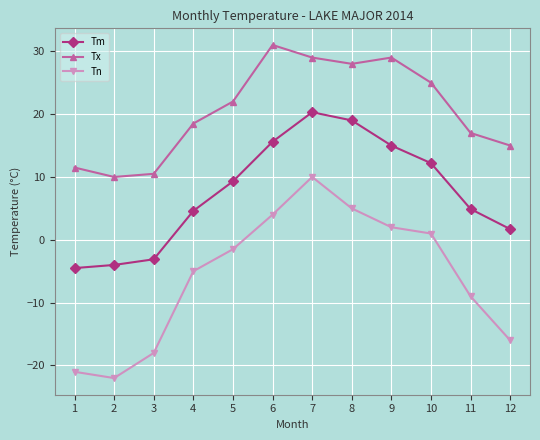

What is the value of the Tn point at the 9th from the left?

2.0